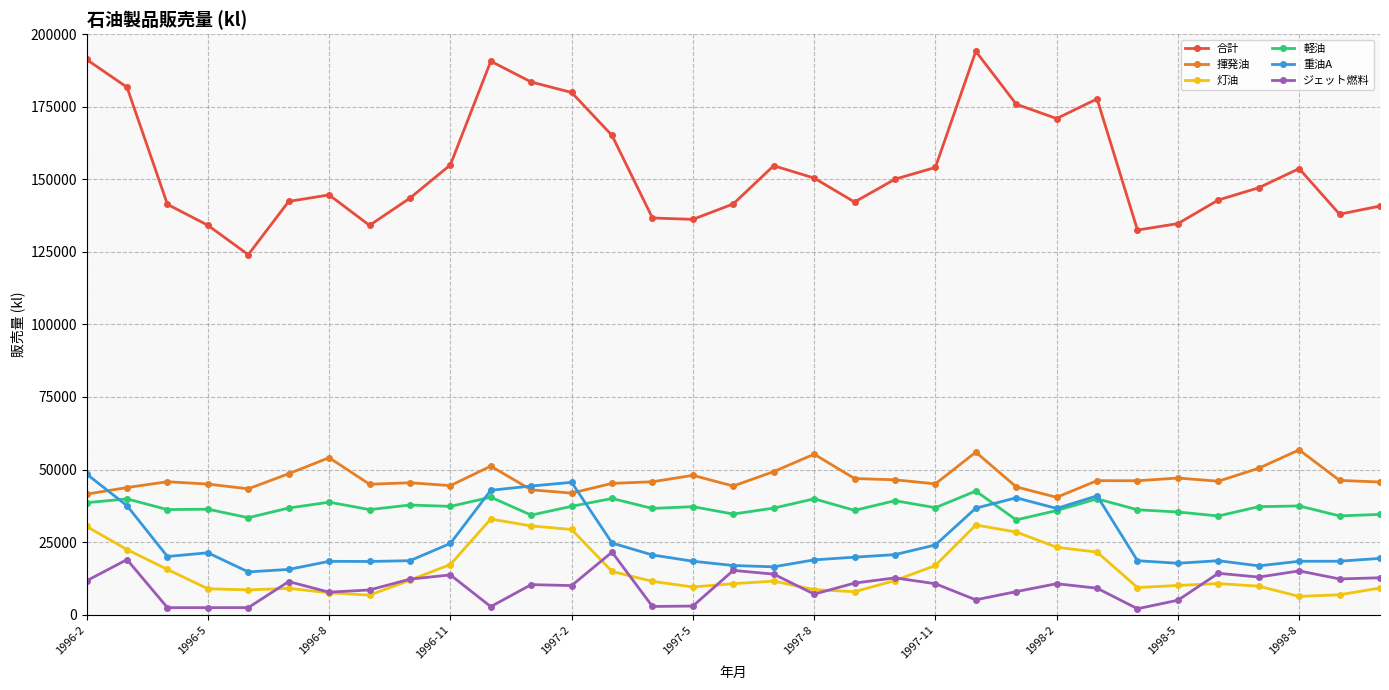

What are all the series names shown in the legend?

合計, 揮発油, 灯油, 軽油, 重油A, ジェット燃料